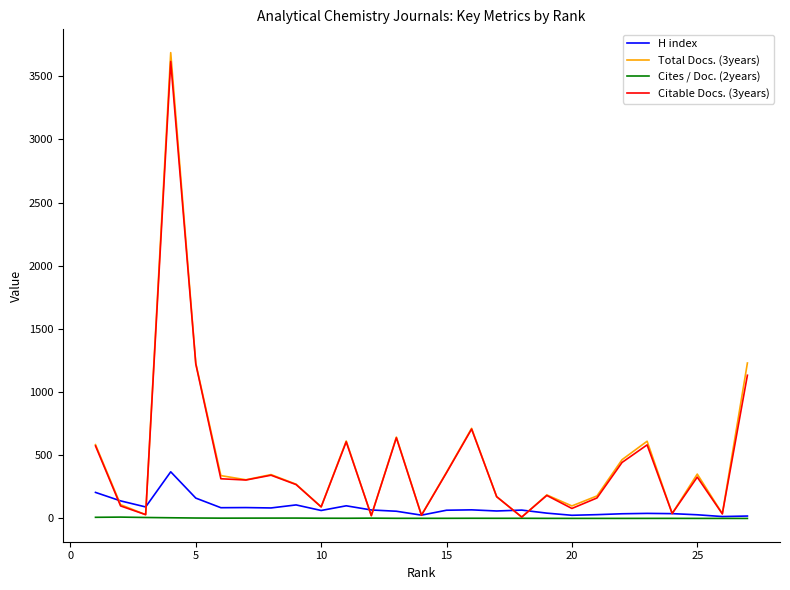

What is the maximum value for H index?

369.0